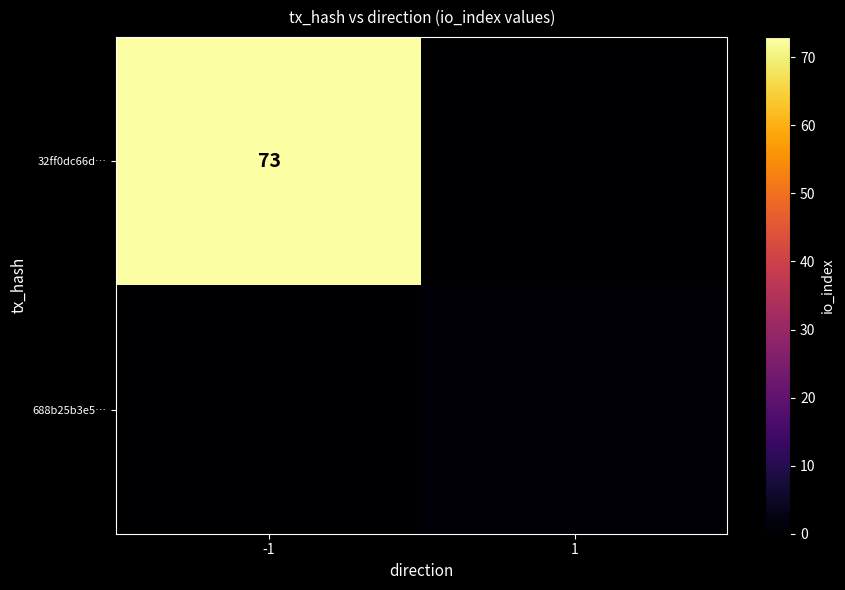

The 688b25b3e5… series shows 0 at 1. True or false?

False